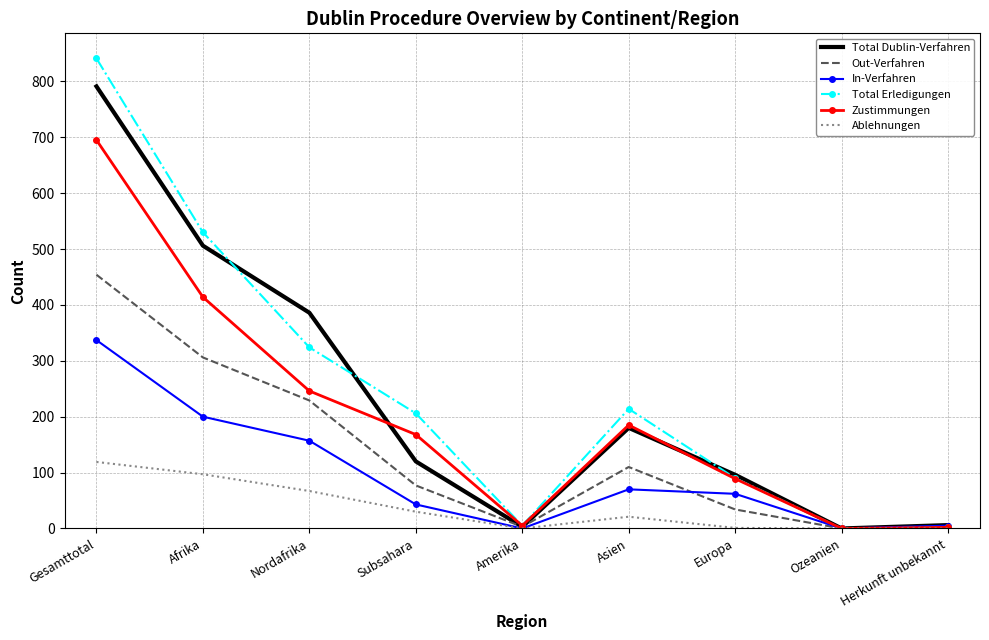

Read the Total Erledigungen value at Nordafrika.

324